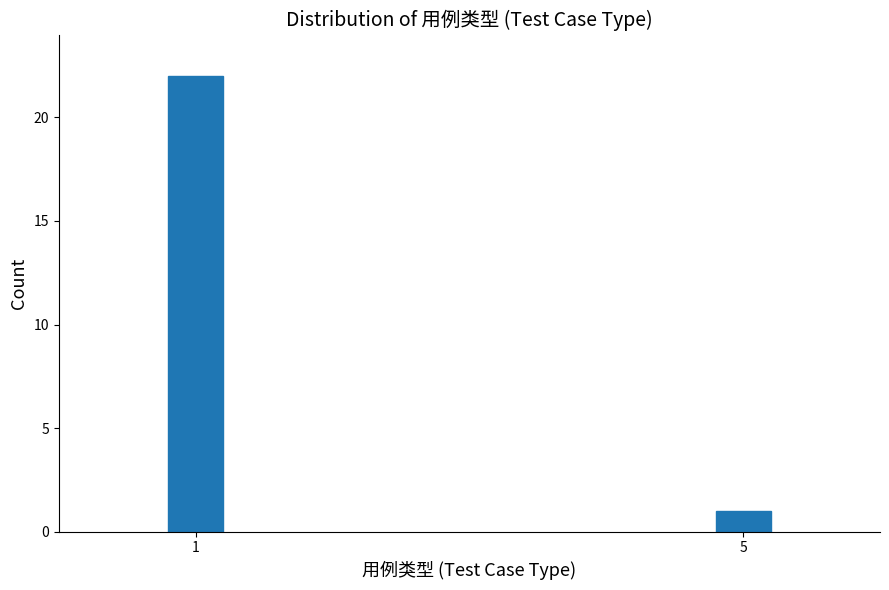

Reading left to right, transcribe all the data shown in this chart.

1=22	5=1